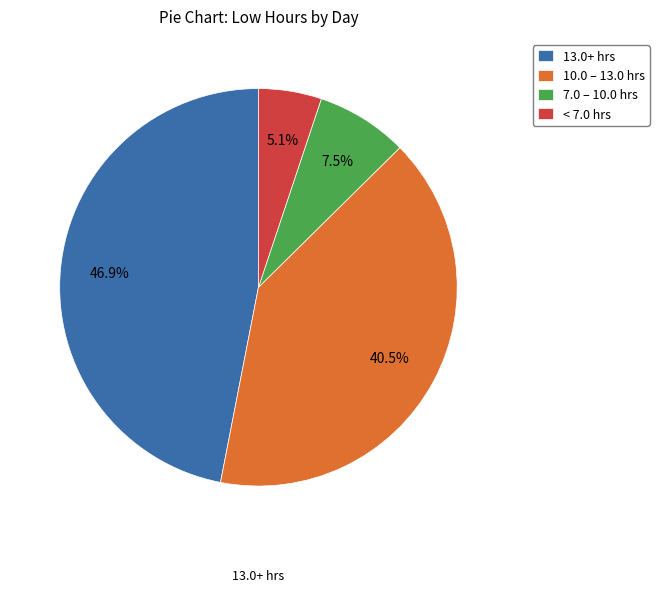

Rank the categories by value from lowest to highest.

< 7.0 hrs, 7.0 – 10.0 hrs, 10.0 – 13.0 hrs, 13.0+ hrs